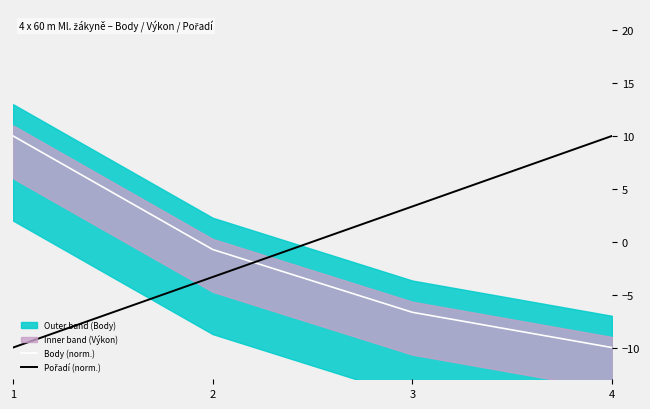

Reading left to right, list all the values displayed in this chart.

Body (norm.): 10.0	-0.7	-6.7	-10.0
Pořadí (norm.): -10.0	-3.3	3.3	10.0